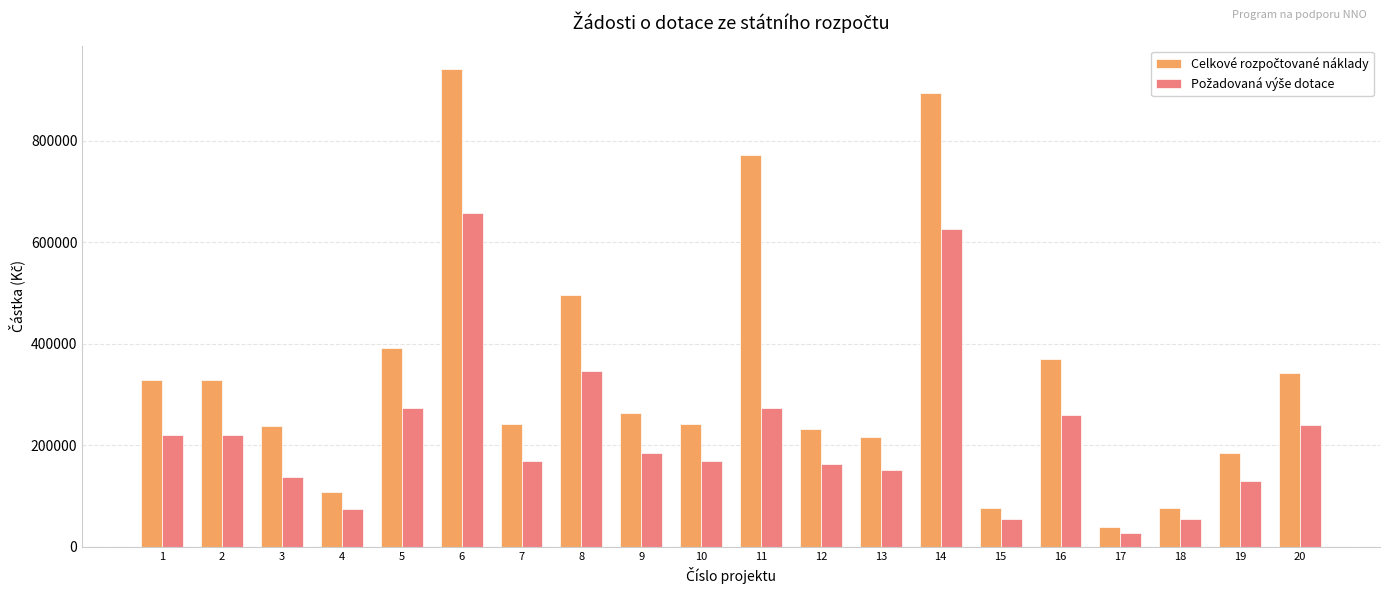

How many groups of bars are there?

20